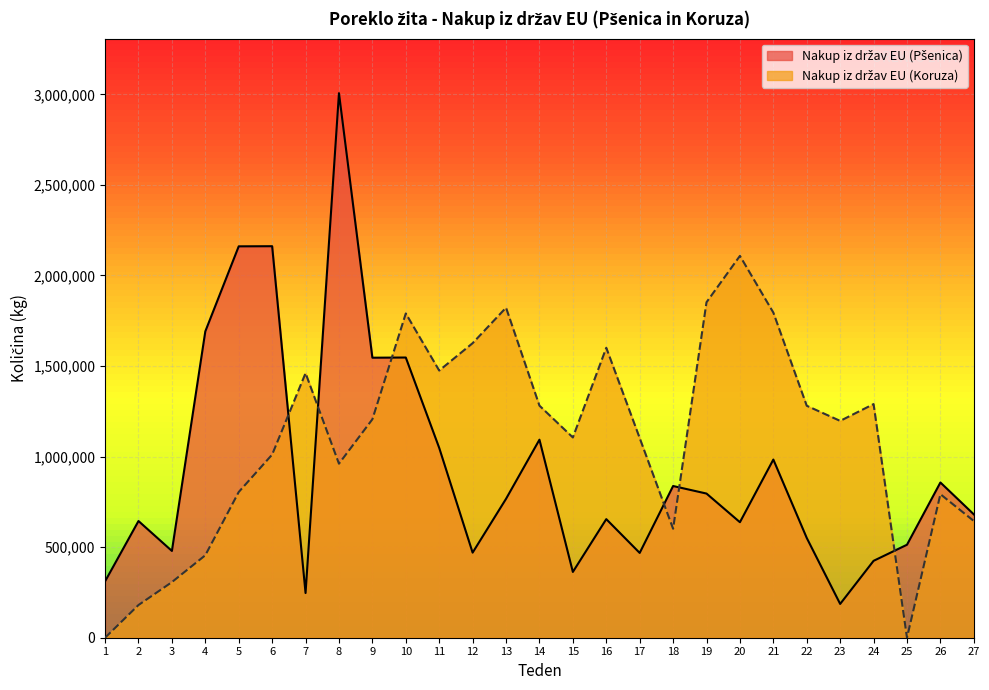

What is the sum of the Nakup iz držav EU (Koruza) values at 10 and 5?

2594630